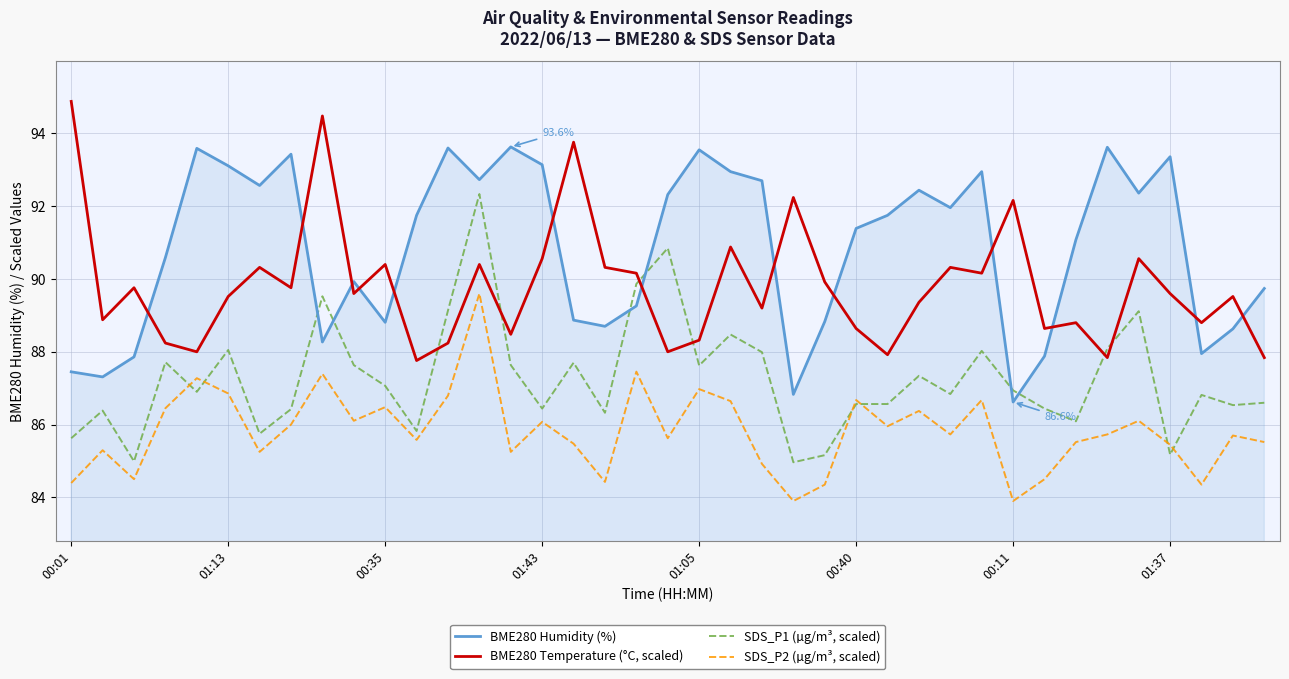

Which series ends up on top after the final intersection of BME280 Humidity (%) and SDS_P1 (µg/m³, scaled)?

BME280 Humidity (%)